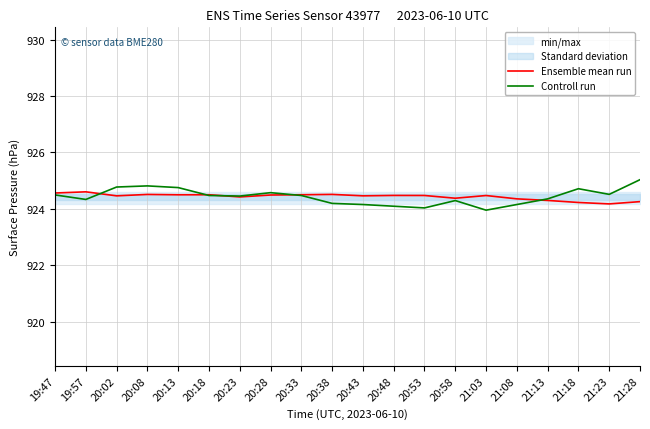

In Controll run, how many points are lower than both neighbors (excluding endpoints)?

5